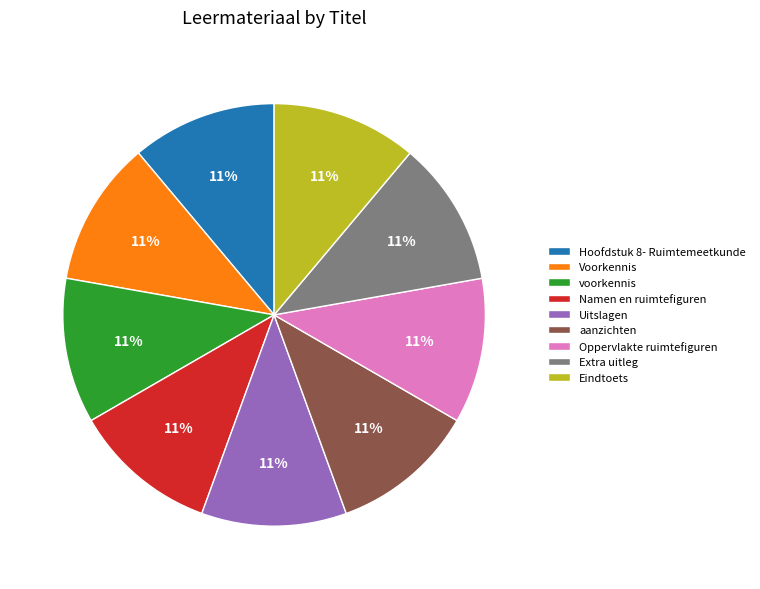

True or false: Extra uitleg accounts for 11% of the total.

True